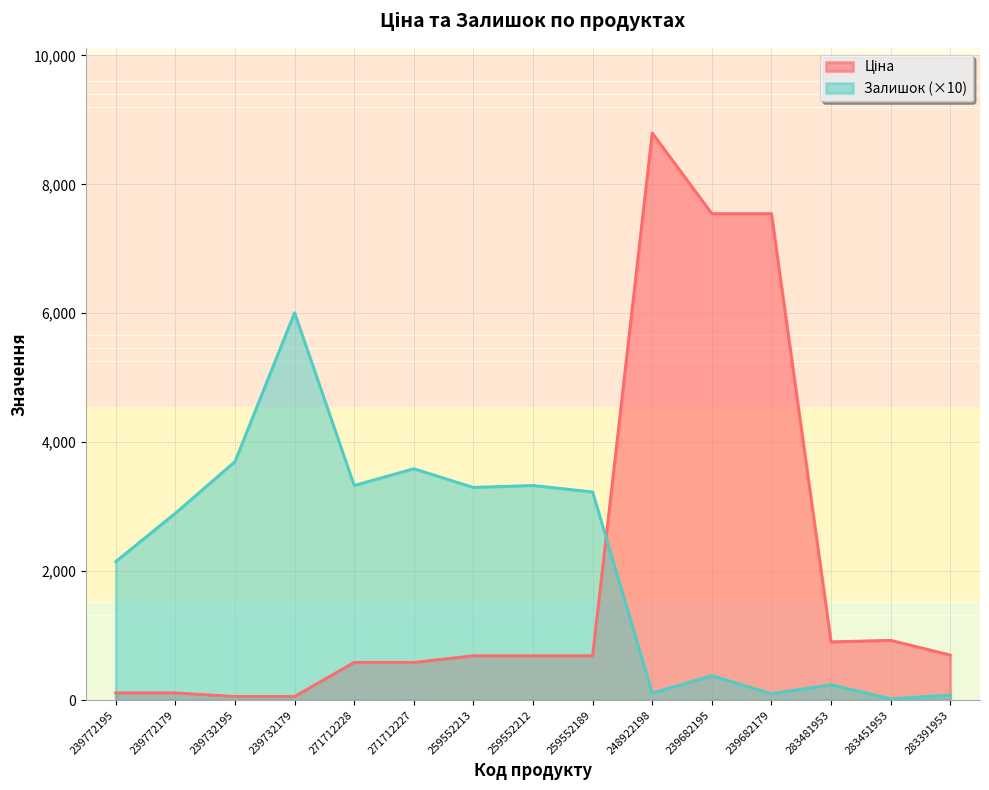

Count the number of categories in the chart.

15